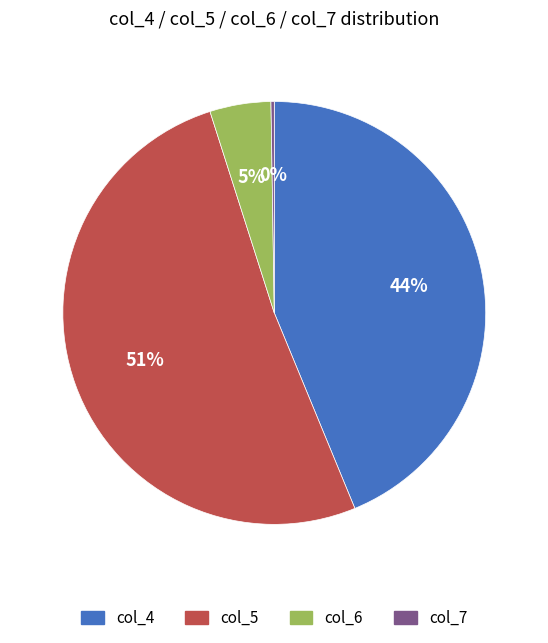

Is there any slice that represents more than half of the pie?

Yes